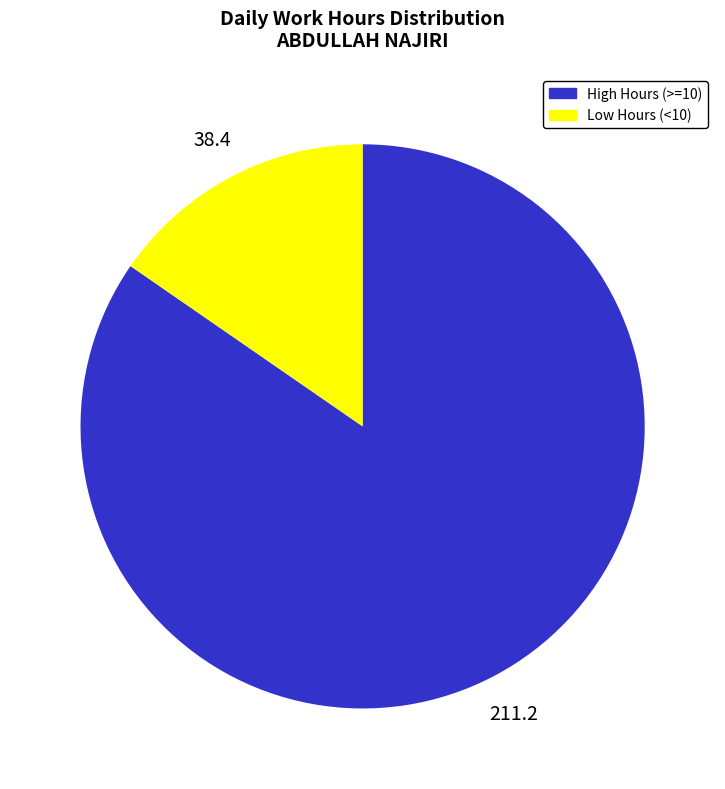

Count the number of slices in the pie.

2